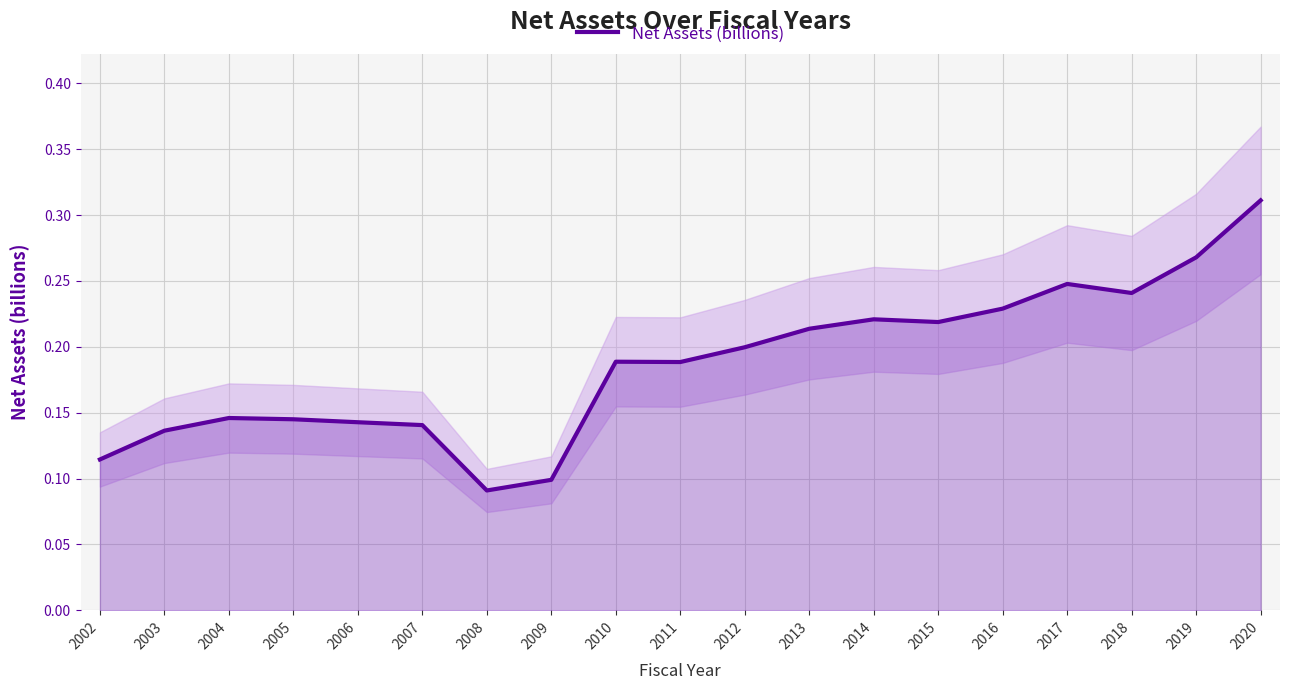

Reading left to right, list all the values displayed in this chart.

2002=0.1	2003=0.1	2004=0.1	2005=0.1	2006=0.1	2007=0.1	2008=0.1	2009=0.1	2010=0.2	2011=0.2	2012=0.2	2013=0.2	2014=0.2	2015=0.2	2016=0.2	2017=0.2	2018=0.2	2019=0.3	2020=0.3